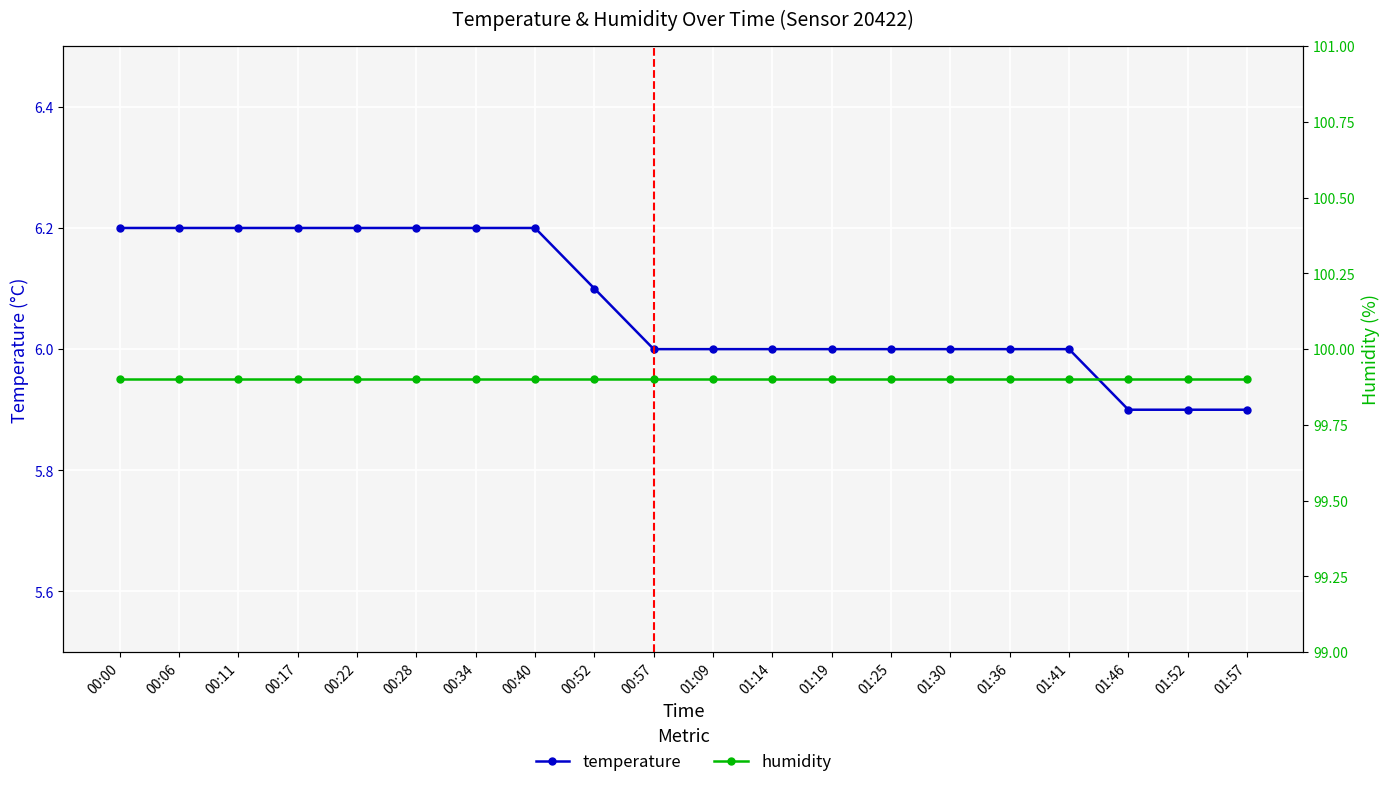

What is the spread (max minus min) of values at 00:57?

93.9